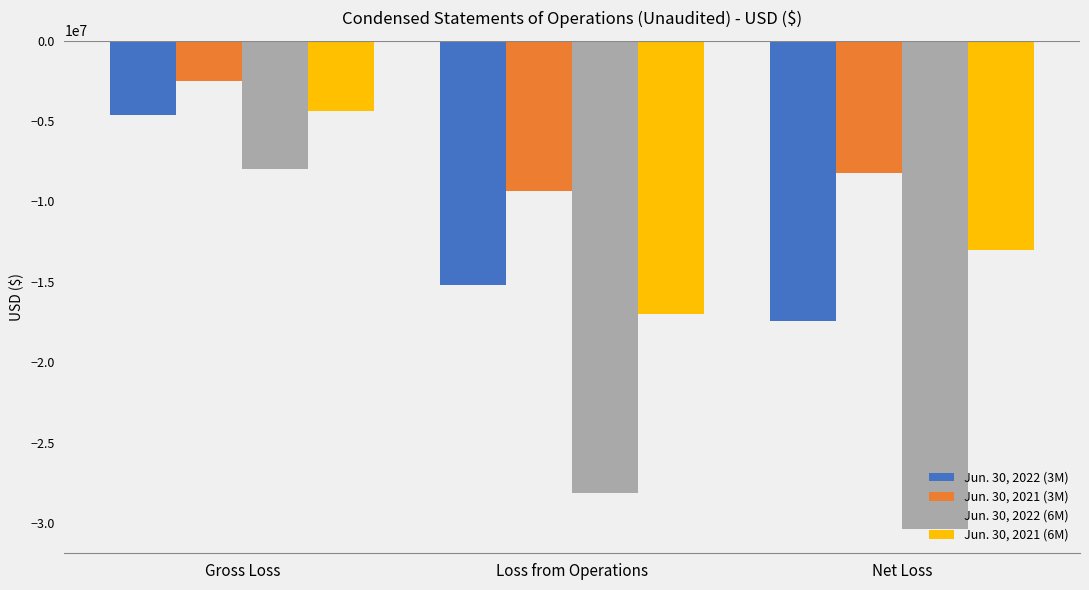

The Jun. 30, 2021 (6M) series shows -12989196 at Net Loss. True or false?

True